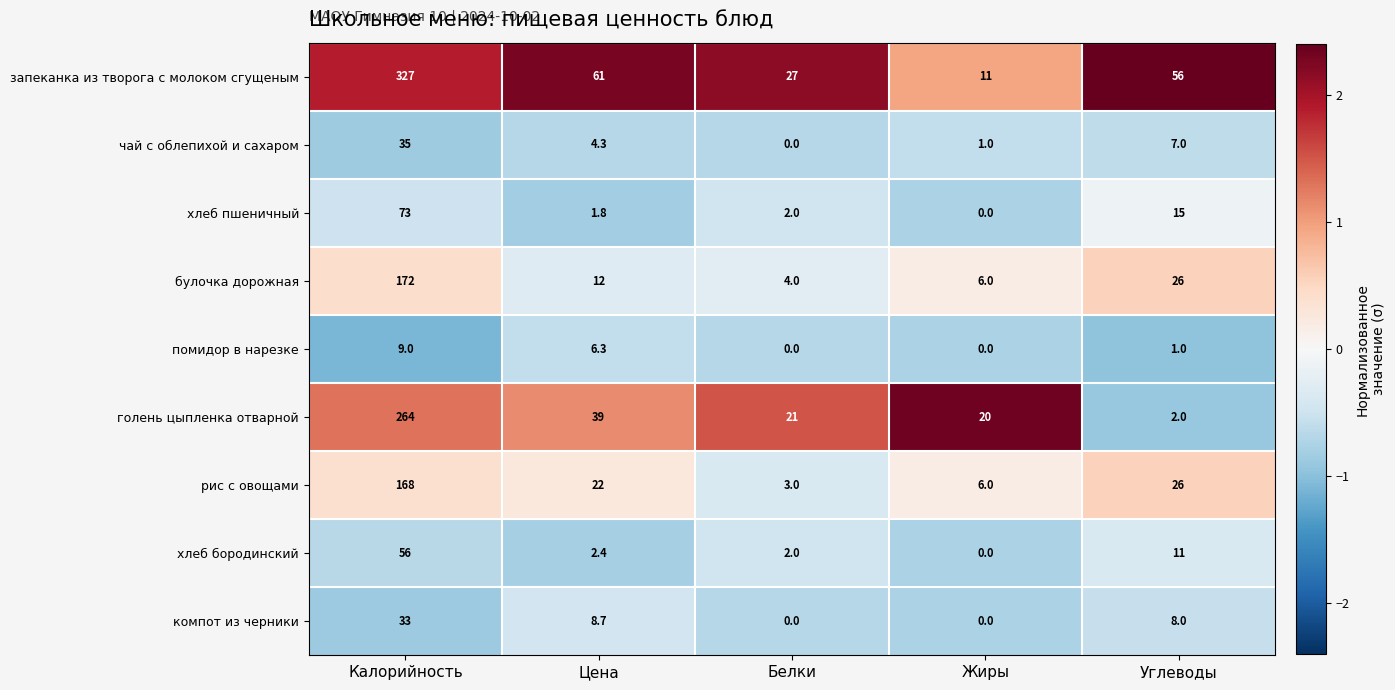

What is the difference between the second highest and minimum values in the запеканка из творога с молоком сгущеным series?

50.0